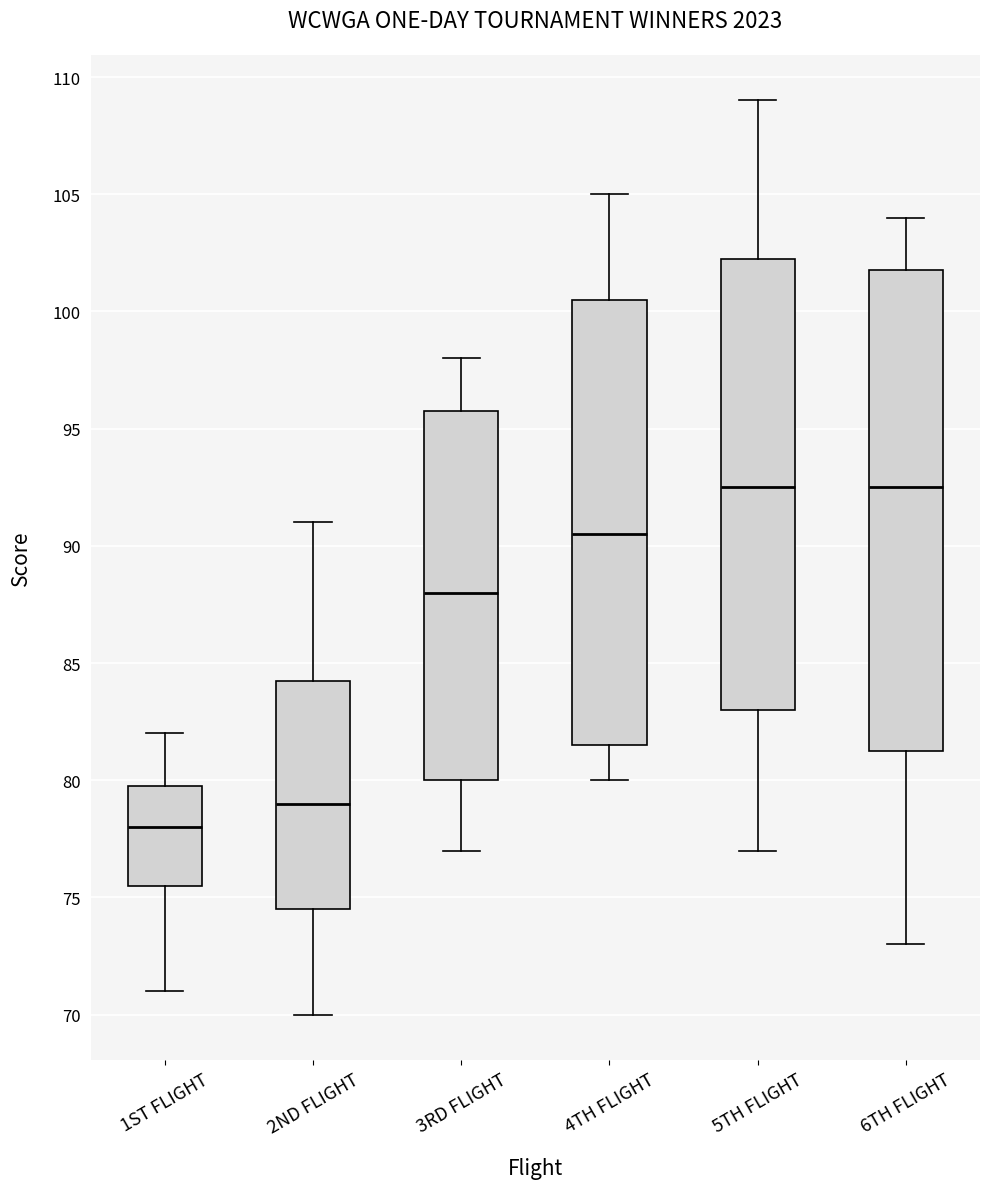

Reading left to right, transcribe this box plot: for each box, give where its median line is, the range the box spans, and where its two whiskers end, as read against the y-axis. The values are not printed on the chart, so give them approximately, as read against the axis.

1ST FLIGHT: median 78.0, box 75.5 to 80.0, whiskers 71.0 to 82.0
2ND FLIGHT: median 79.0, box 74.5 to 84.5, whiskers 70.0 to 91.0
3RD FLIGHT: median 88.0, box 80.0 to 96.0, whiskers 77.0 to 98.0
4TH FLIGHT: median 90.5, box 81.5 to 100.5, whiskers 80.0 to 105.0
5TH FLIGHT: median 92.5, box 83.0 to 102.5, whiskers 77.0 to 109.0
6TH FLIGHT: median 92.5, box 81.5 to 102.0, whiskers 73.0 to 104.0